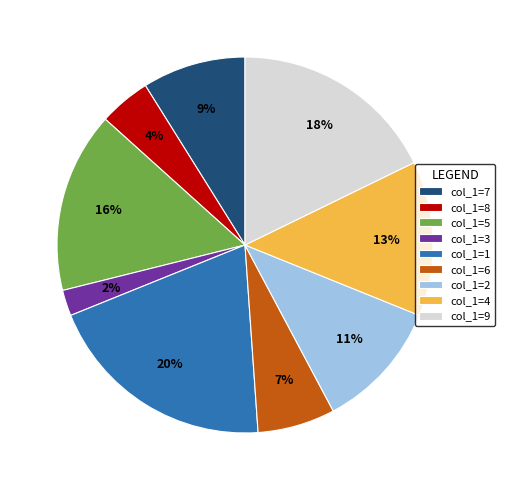

To the nearest percent, what portion does col_1=4 represent?

13%